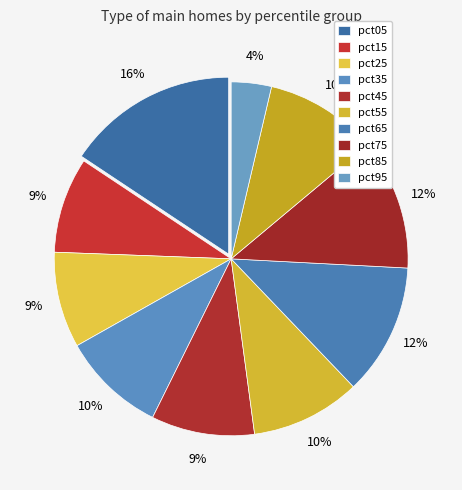

To the nearest percent, what is the average slice percentage?

10%